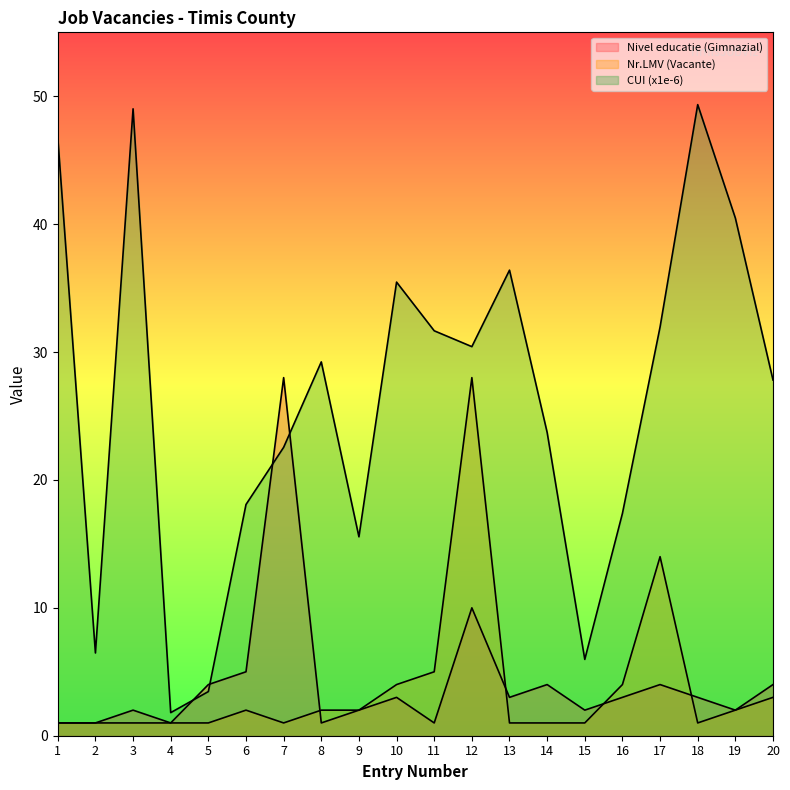

Between 6 and 18, which is larger?

6